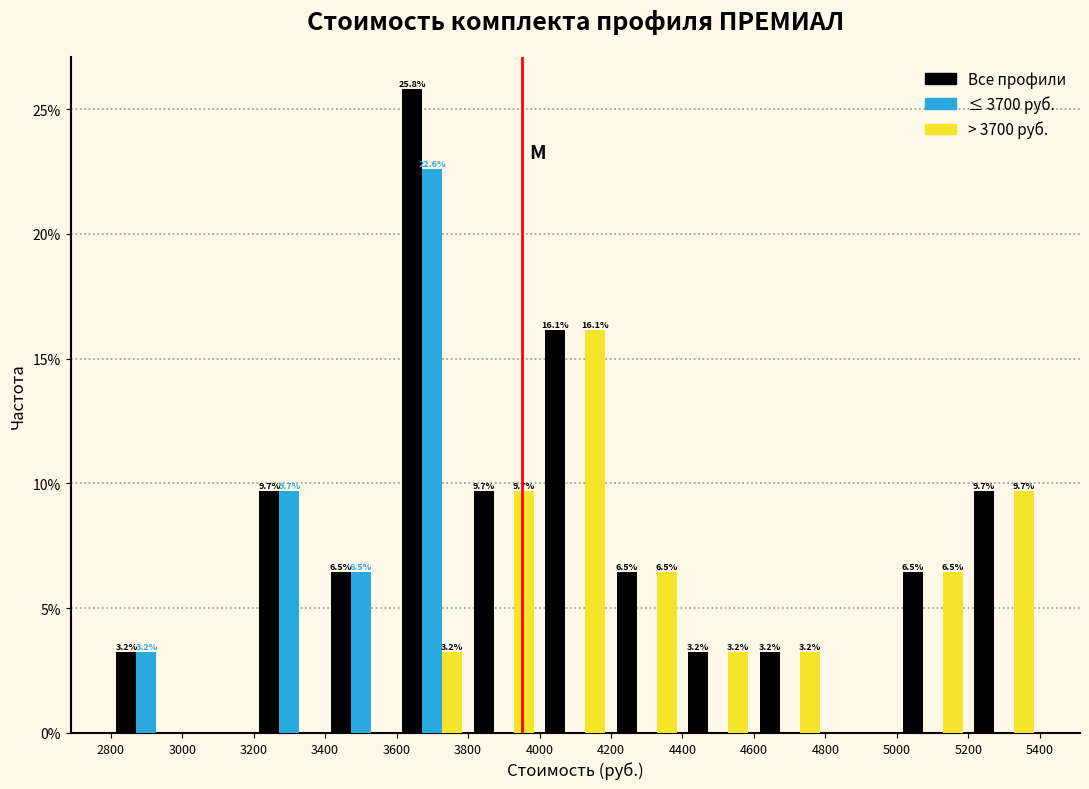

In the Все профили series, which range on the x-axis has the tallest bar?

3600 to 3800